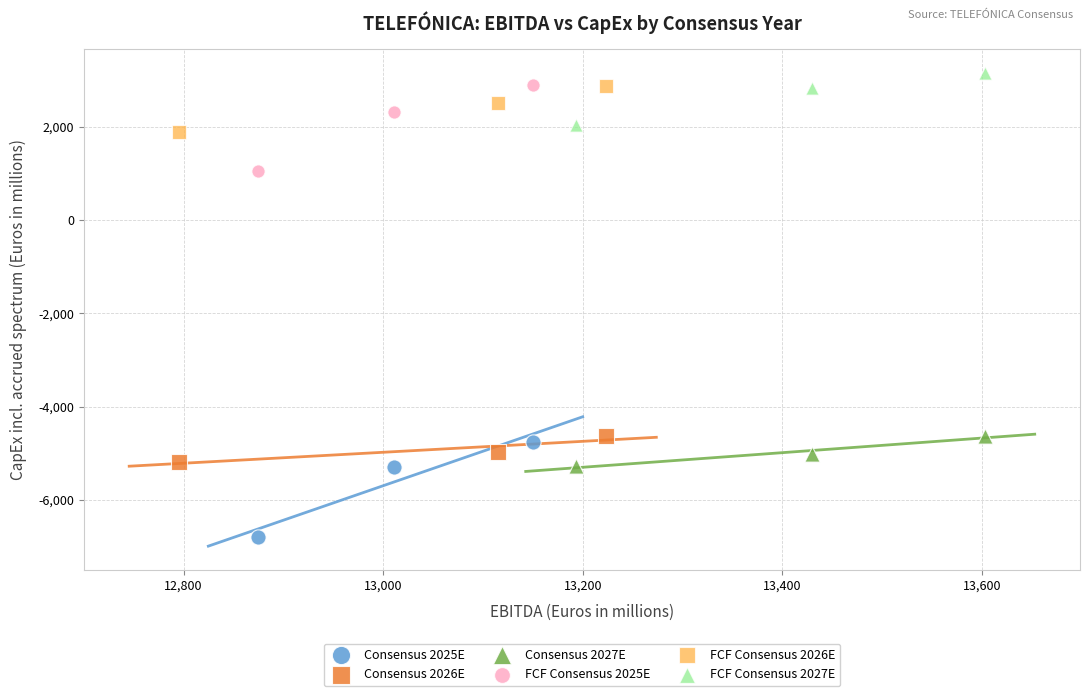

Which series contains the lowest Y value?

Consensus 2025E